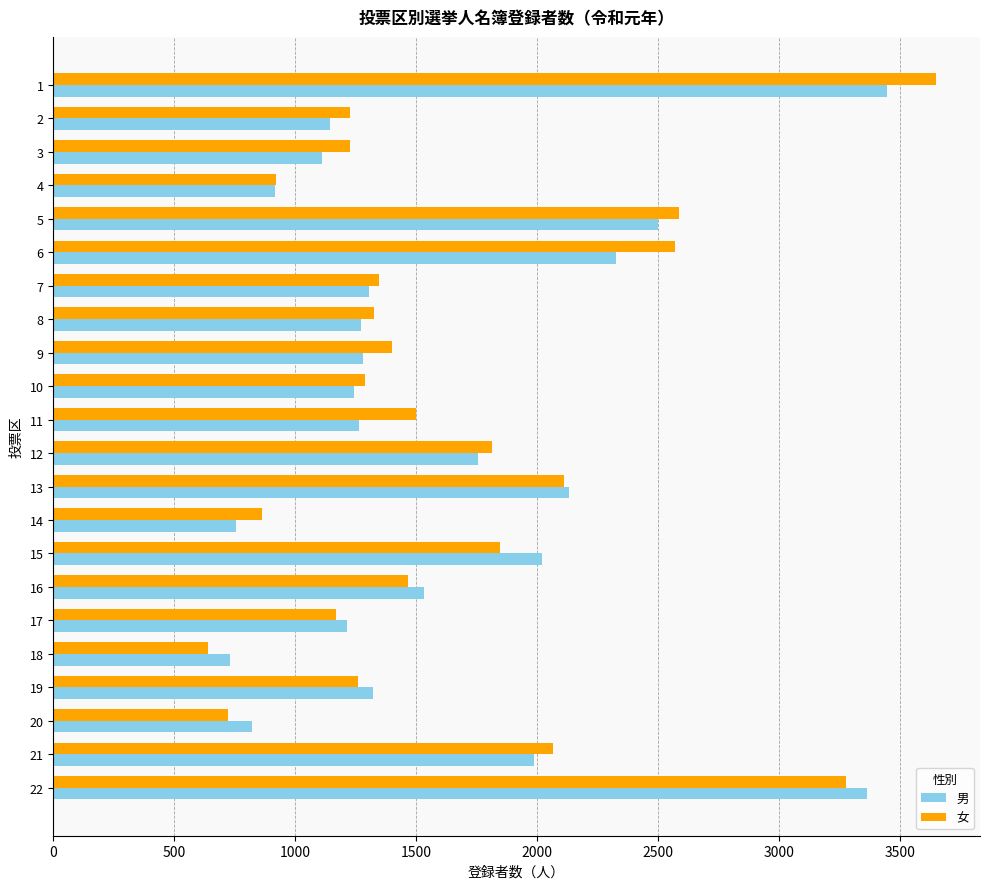

What is the minimum value shown in the chart?

639